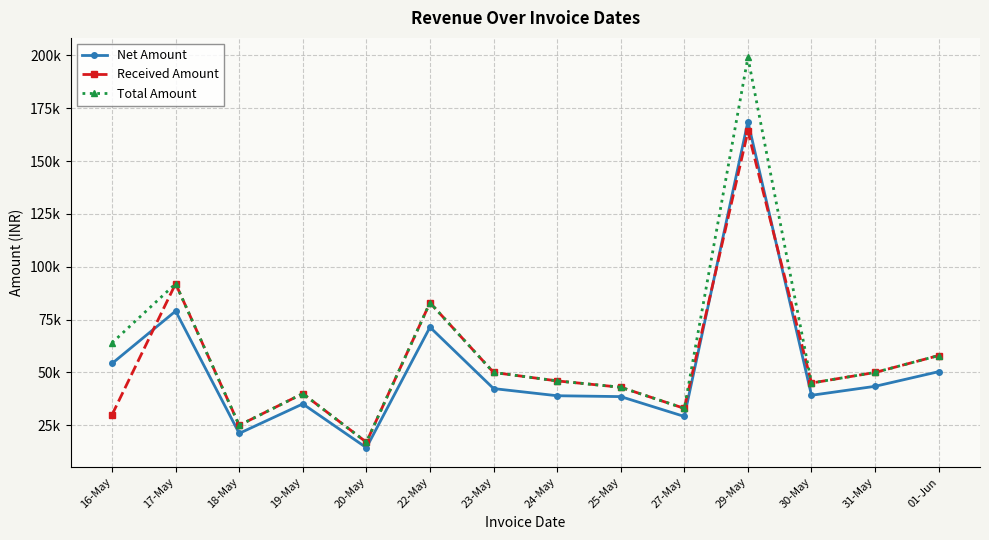

Does the chart display data point markers on the line(s)?

Yes